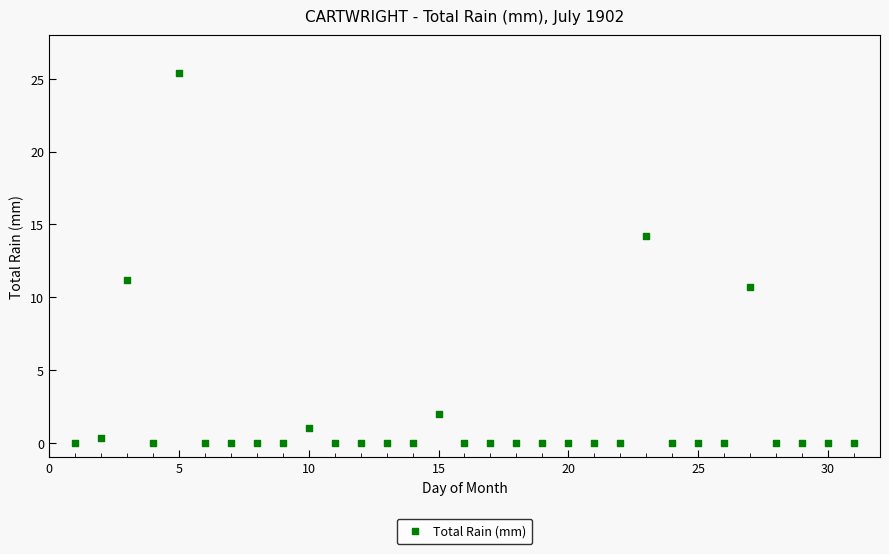

What is the range of Y values (max minus min)?

25.4